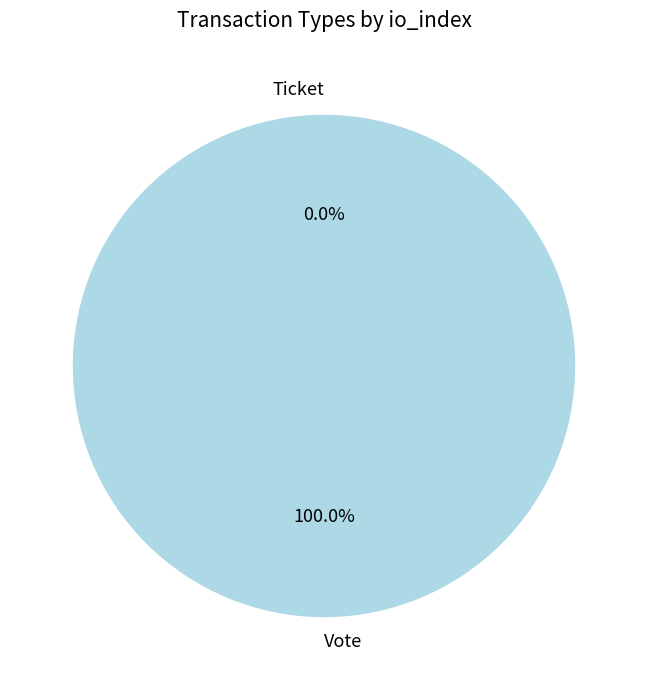

Which has a higher value, Ticket or Vote?

Vote